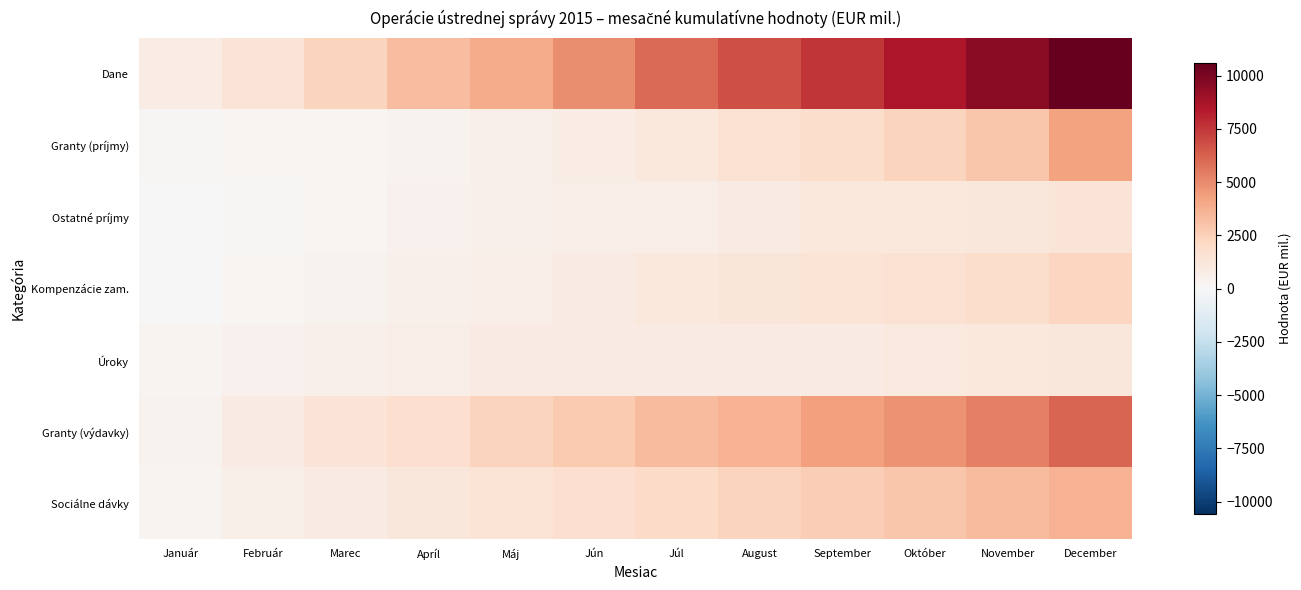

What is the spread (max minus min) of values at Marec?

2201.1